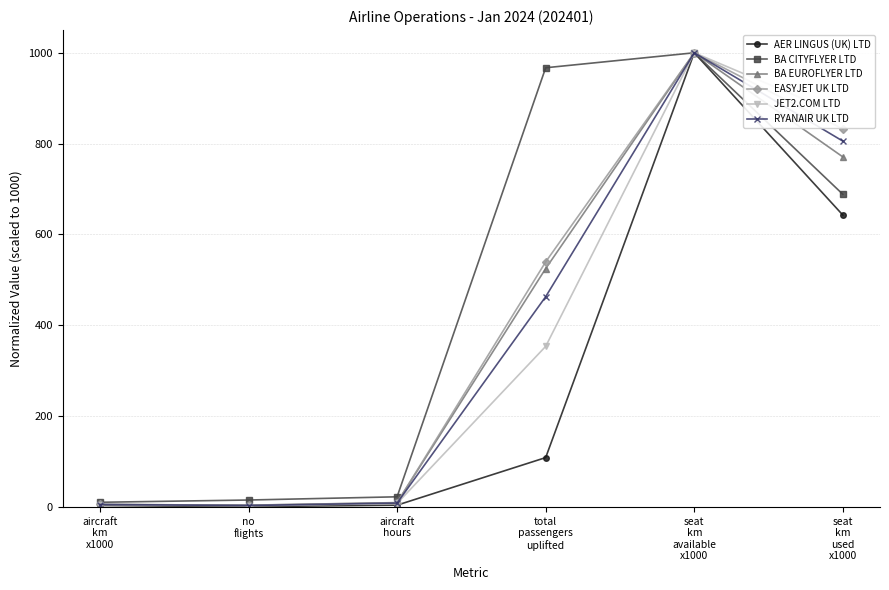

What is the label of the 1st point from the right?

seat
km
used
x1000